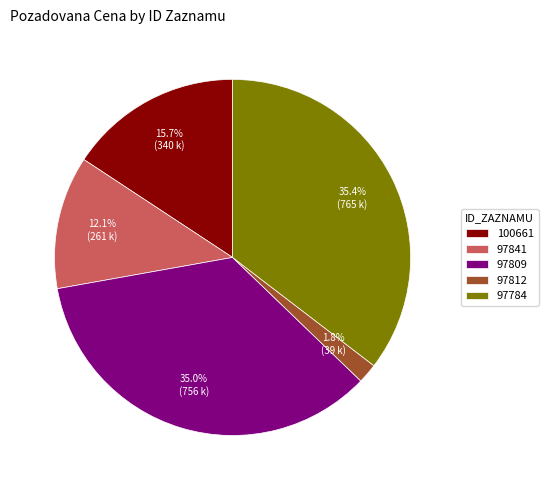

Is 97809 the majority of the pie?

No